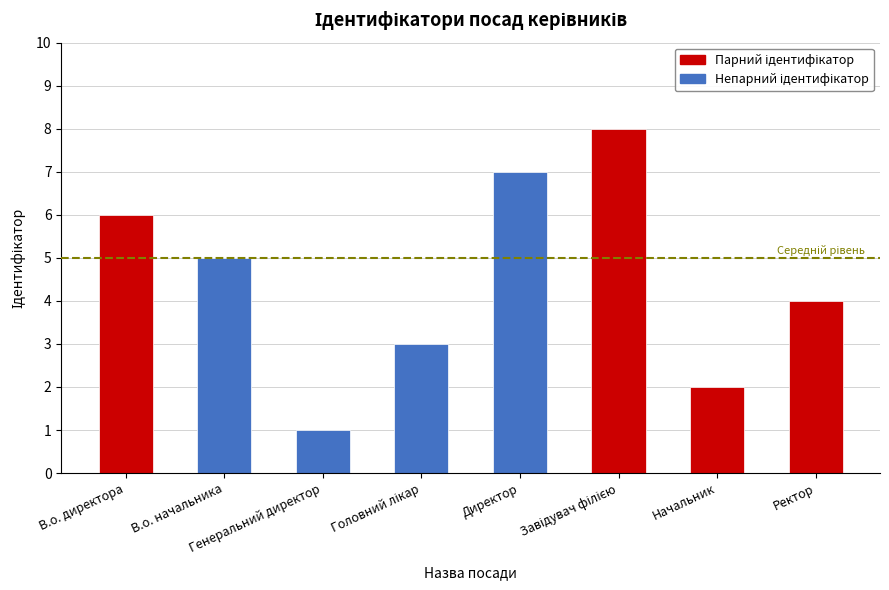

Approximately how many times larger is the value at В.о. начальника compared to Генеральний директор?

5.0